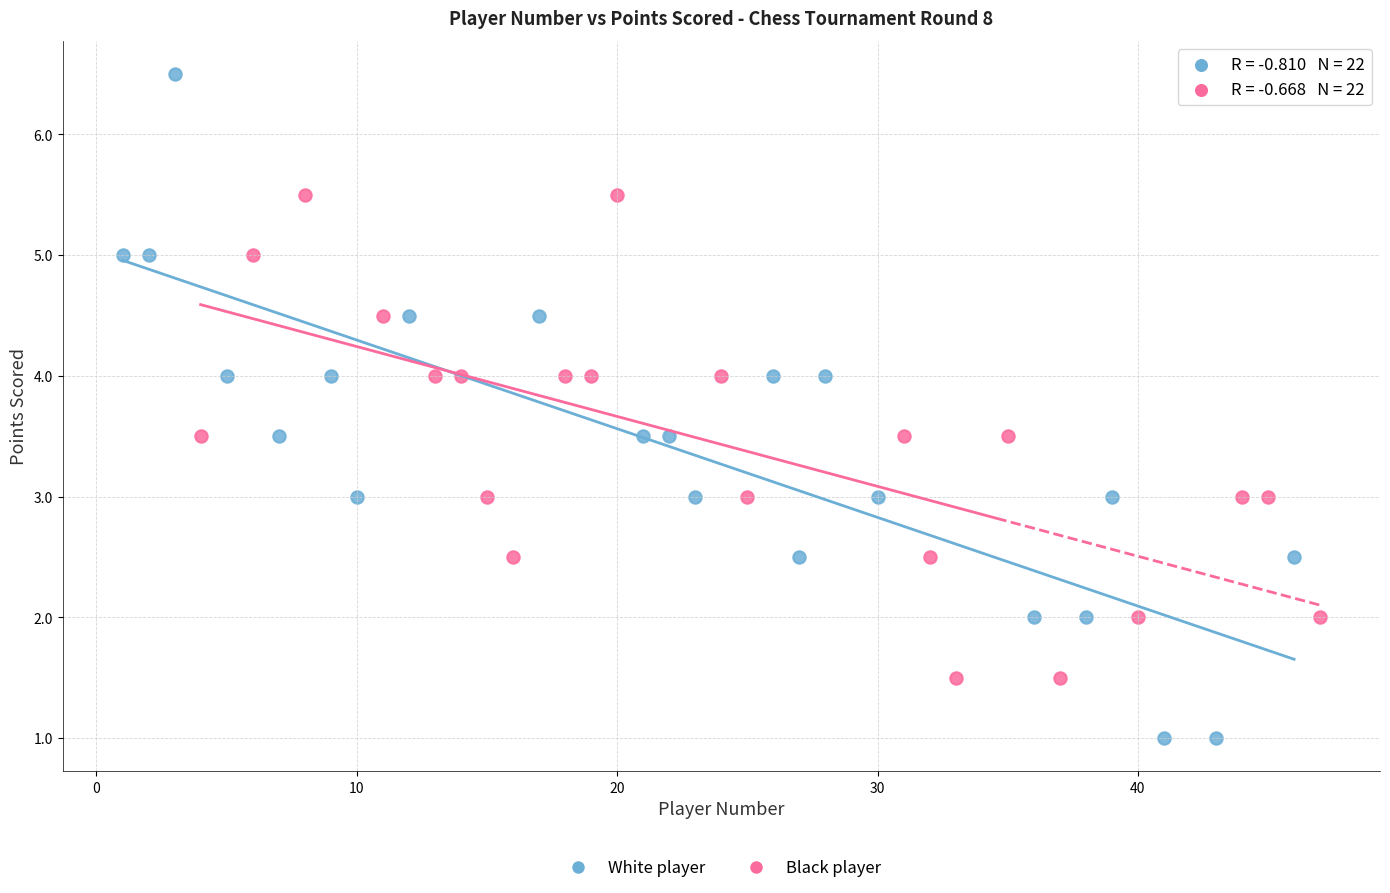

Which series contains the lowest Y value?

White player